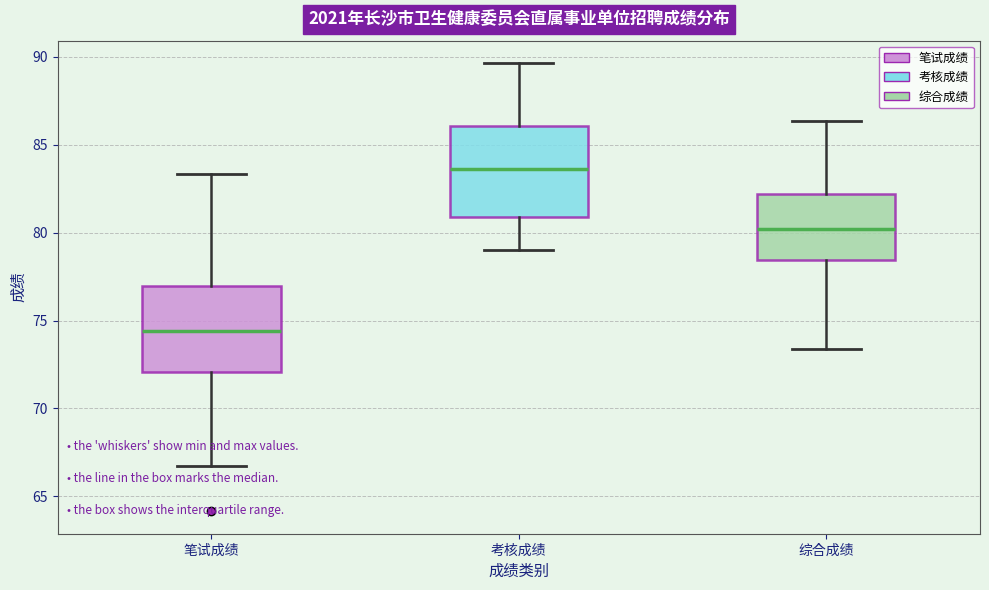

Where does the upper whisker of the box for 综合成绩 end on the y-axis? The values are not printed on the chart, so give them approximately, as read against the axis.

86.5